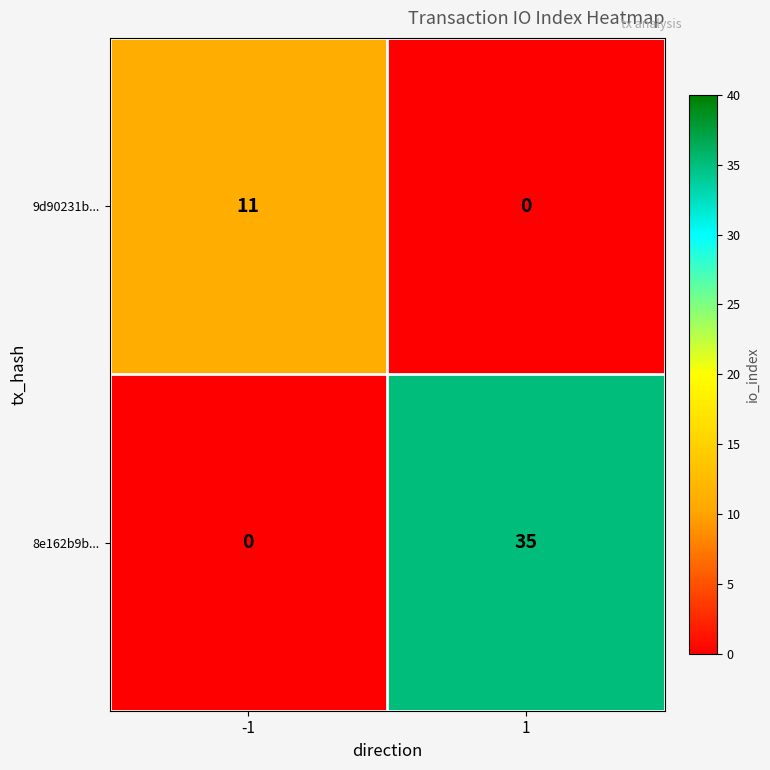

What is the greatest value displayed?

35